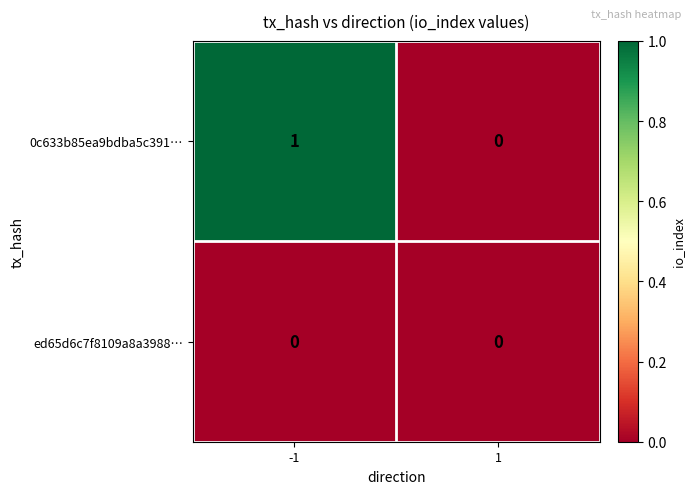

The 0c633b85ea9bdba5c391… series shows 1 at -1. True or false?

True